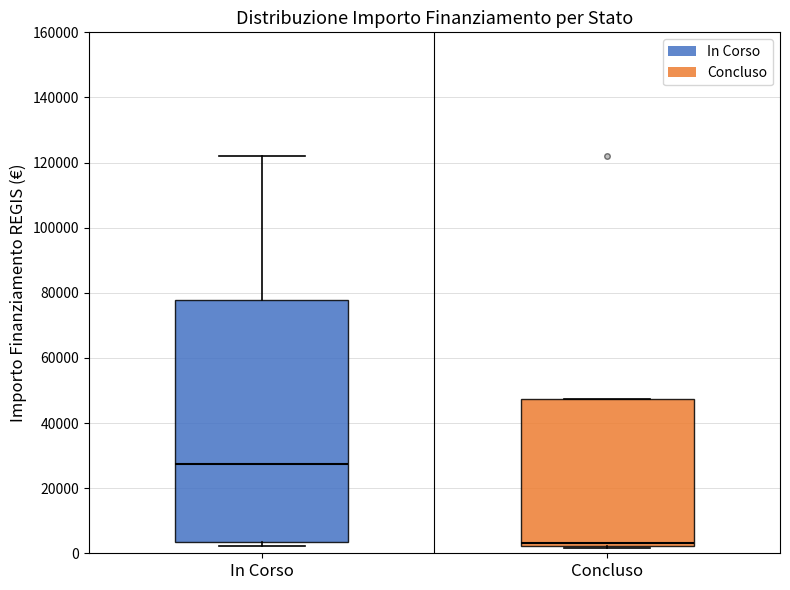

Reading left to right, read every box against the y-axis: the position of its median line, the range the box covers, and the ends of its whiskers. The values are not printed on the chart, so give them approximately, as read against the axis.

In Corso: median 28000, box 4000 to 78000, whiskers 2000 to 122000
Concluso: median 4000, box 2000 to 48000, whiskers 2000 to 48000